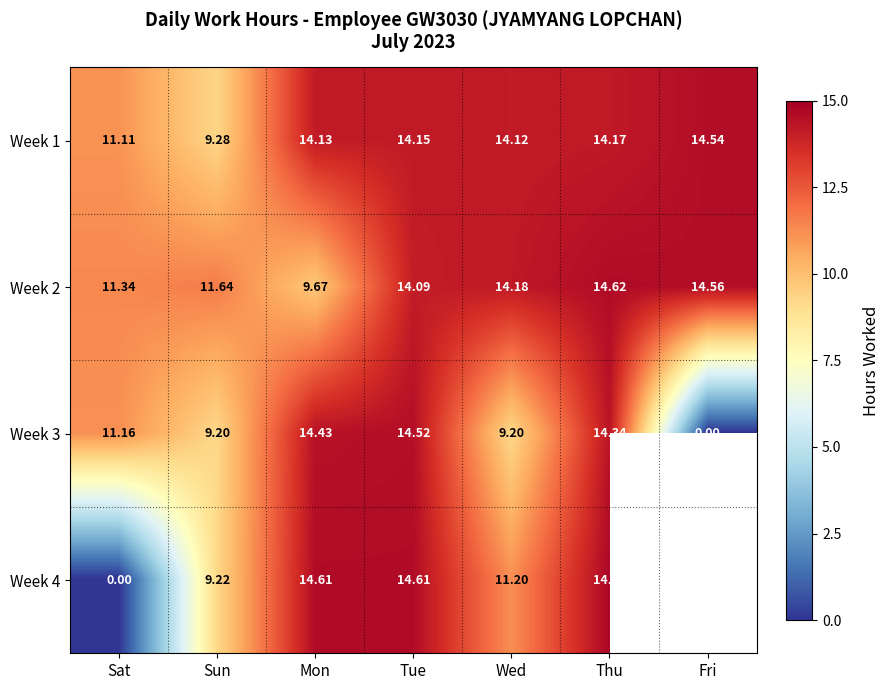

At which label does Week 3 reach its minimum?

Fri